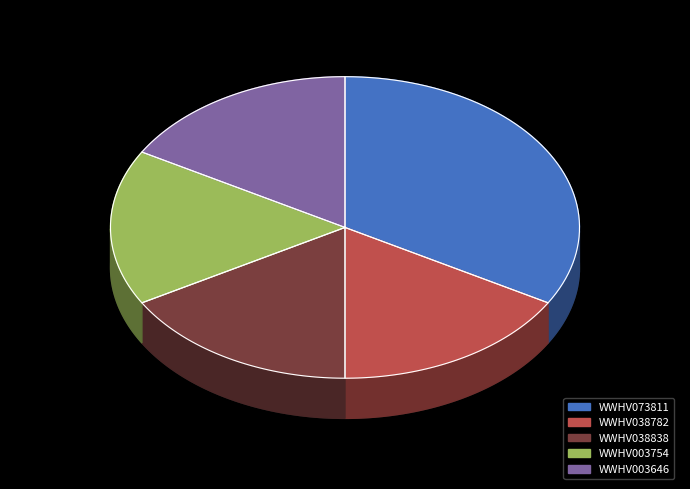

Does WWHV073811 represent more than half of the total?

No